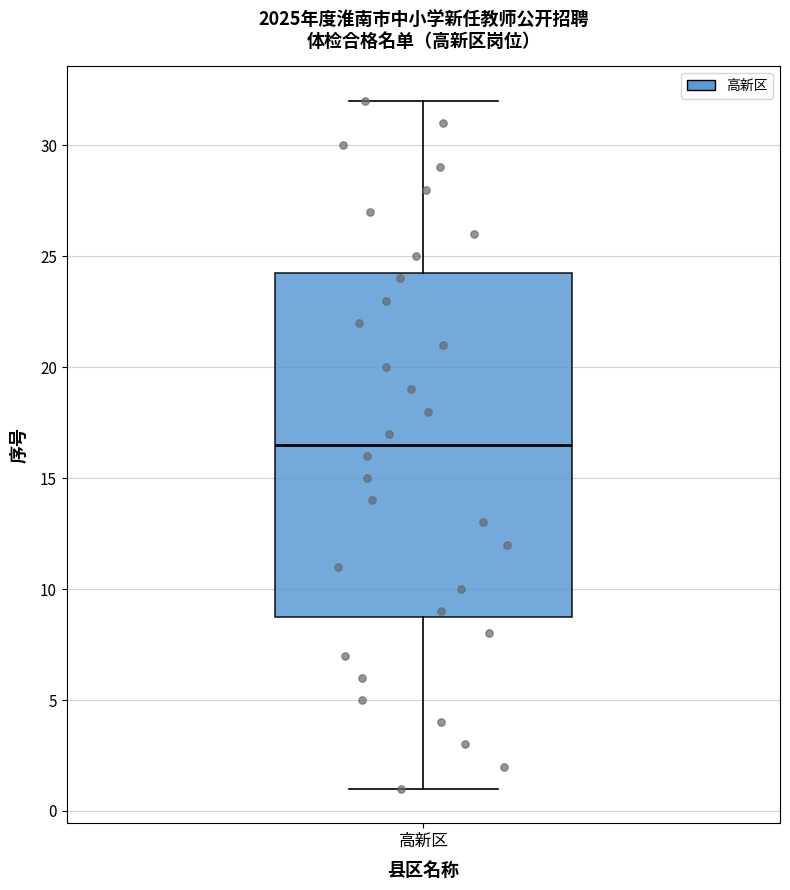

Where does the upper whisker of the box for 高新区 end on the y-axis? The values are not printed on the chart, so give them approximately, as read against the axis.

32.0